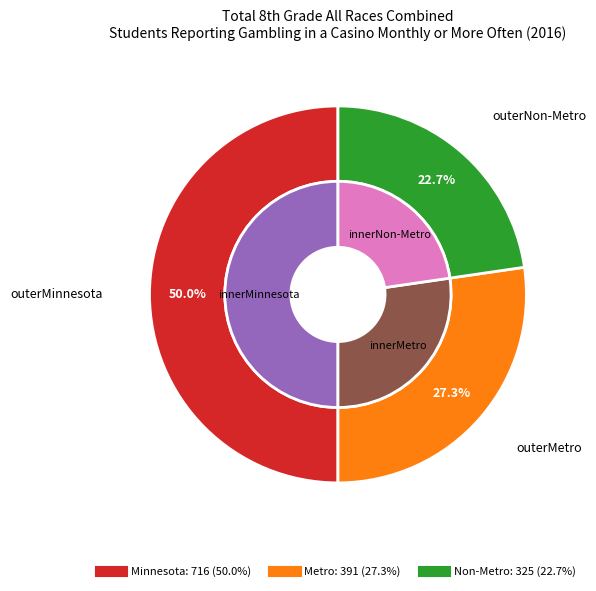

Is Metro the majority of the pie?

No